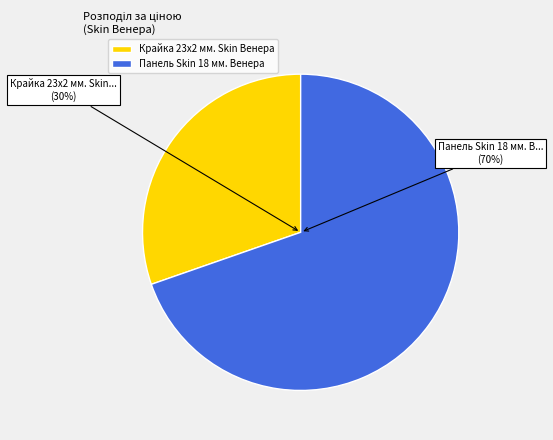

Combined, do Панель Skin 18 мм. Венера and Крайка 23x2 мм. Skin Венера account for over 50%?

Yes